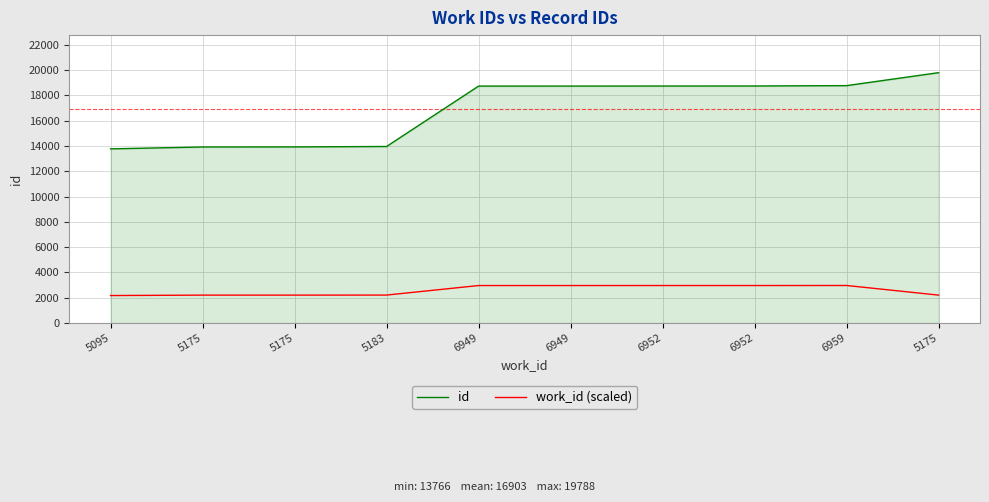

How many lines are shown in the chart?

2